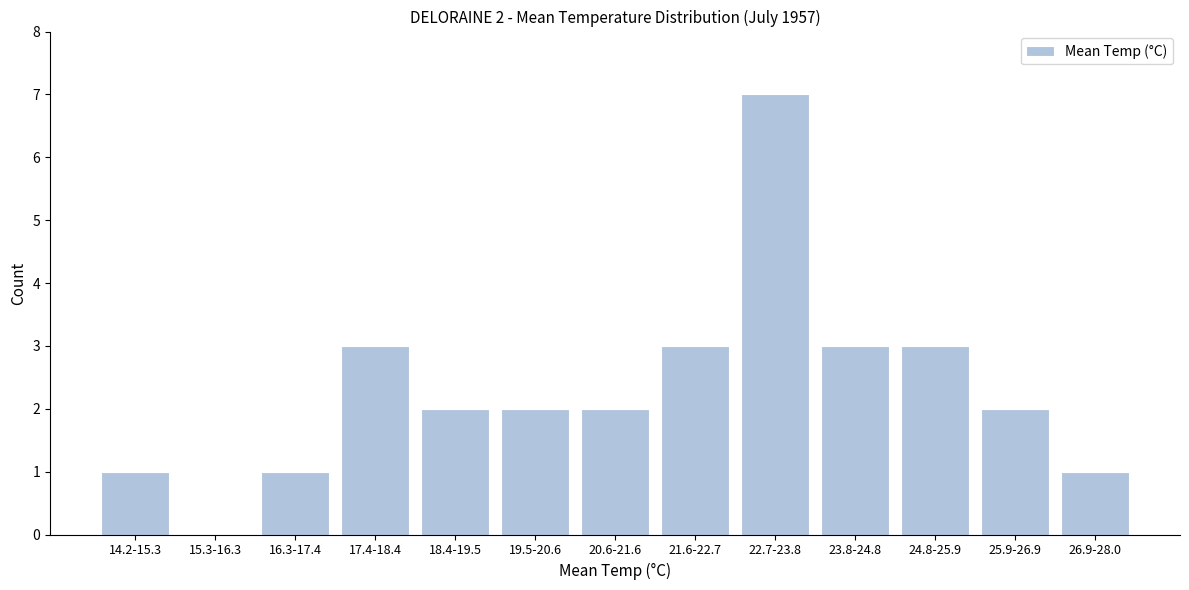

Reading left to right, what are all the values shown in this chart?

14.2-15.3=1	15.3-16.3=0	16.3-17.4=1	17.4-18.4=3	18.4-19.5=2	19.5-20.6=2	20.6-21.6=2	21.6-22.7=3	22.7-23.8=7	23.8-24.8=3	24.8-25.9=3	25.9-26.9=2	26.9-28.0=1